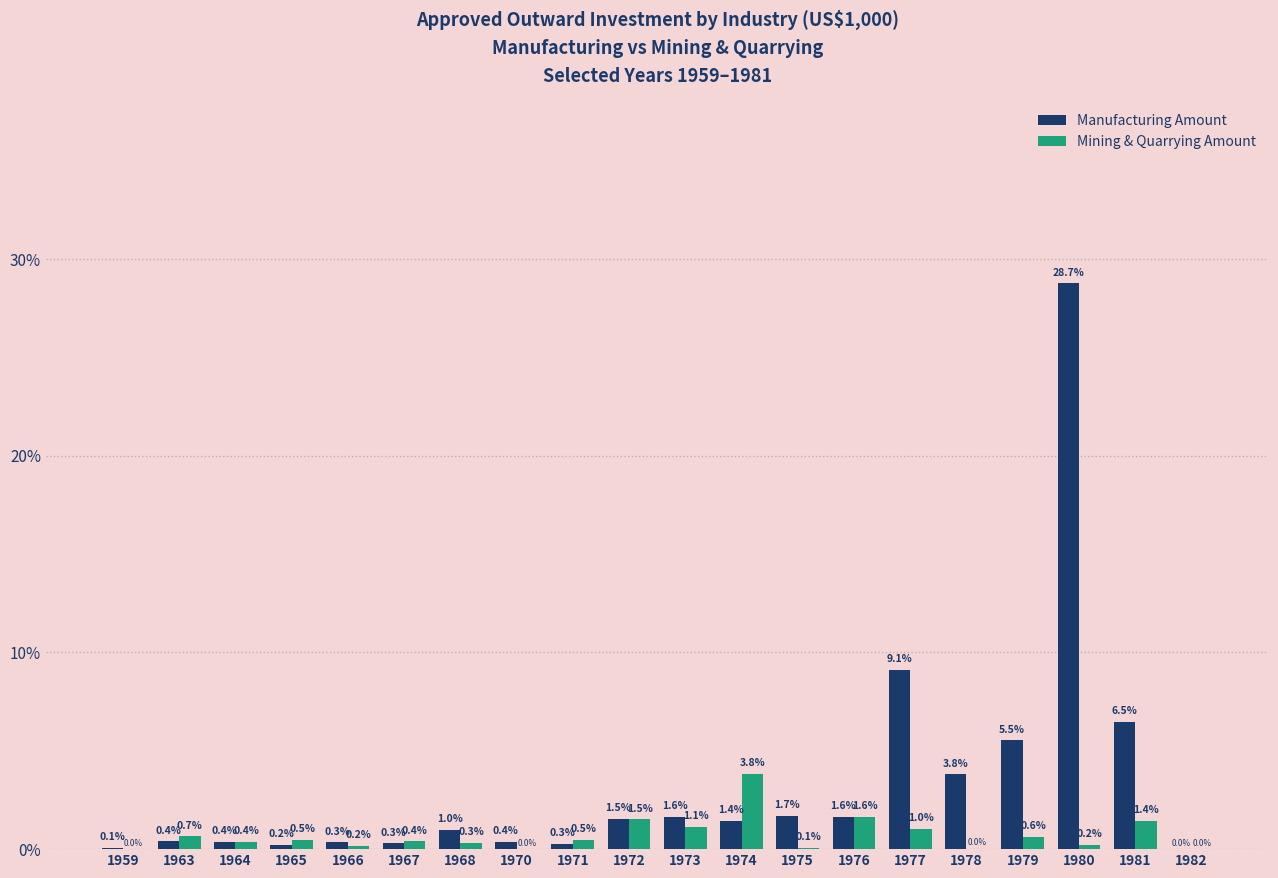

Does the chart contain stacked bars?

No